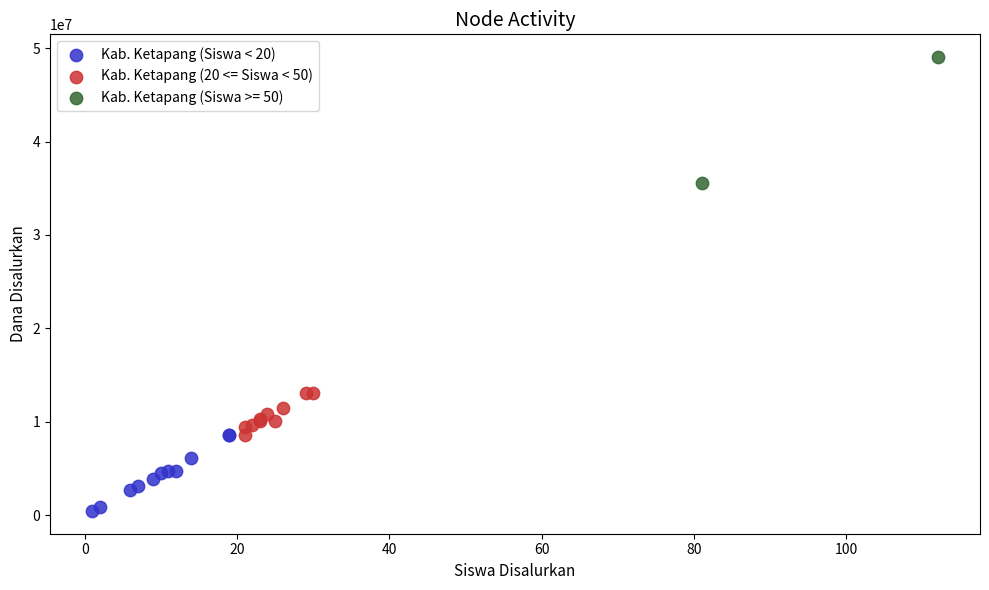

What are all the series names shown in the legend?

Kab. Ketapang (Siswa < 20), Kab. Ketapang (20 <= Siswa < 50), Kab. Ketapang (Siswa >= 50)